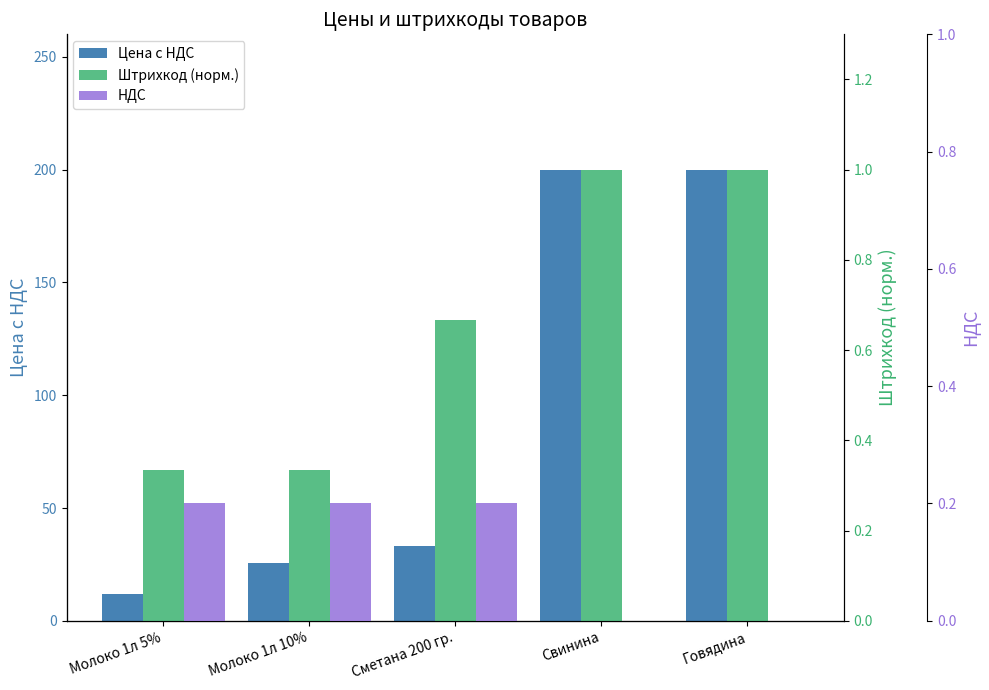

At which category does the chart reach its peak across all series?

Свинина